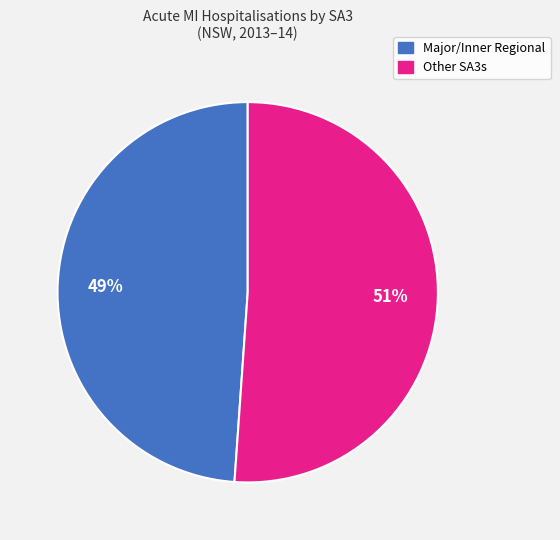

Is there a majority slice in this chart?

Yes